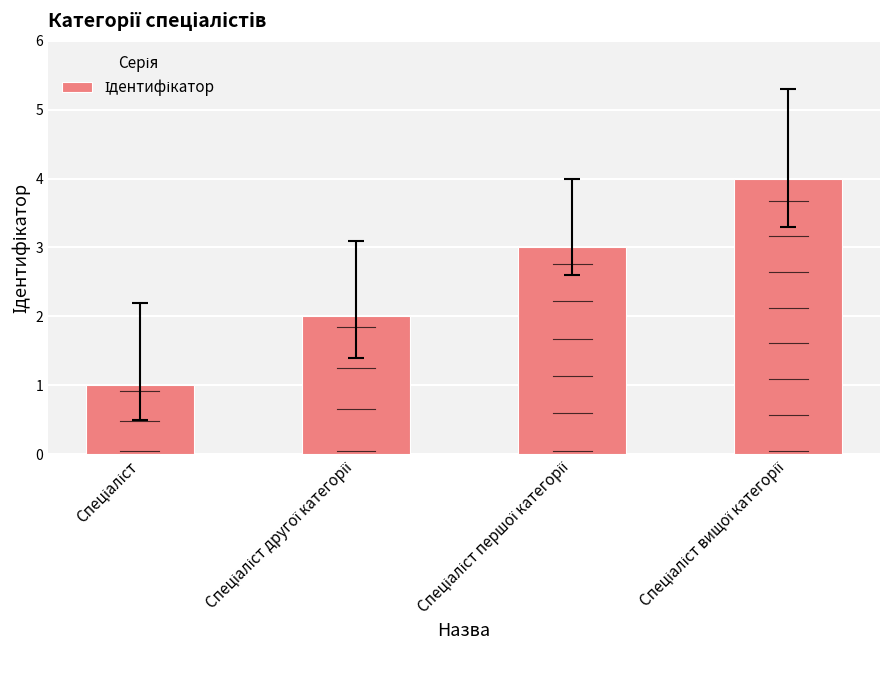

Is it true that the value at Спеціаліст is 1?

True